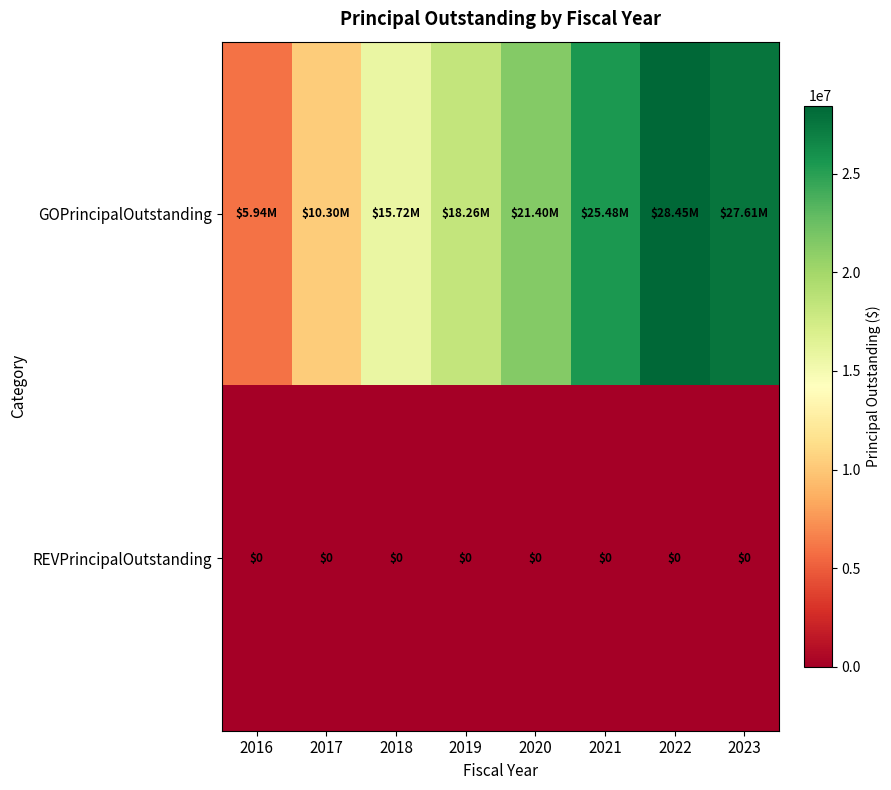

The value of GOPrincipalOutstanding at 2017 is 17210476. True or false?

False